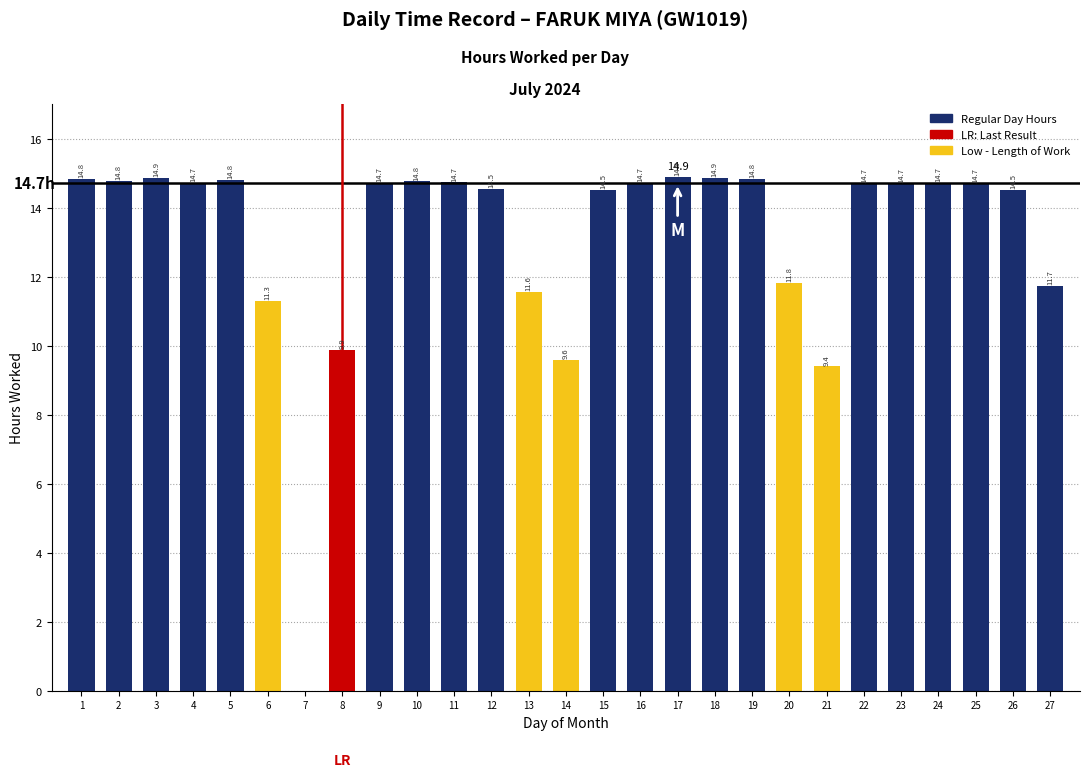

The value at 5 is 7.4. True or false?

False